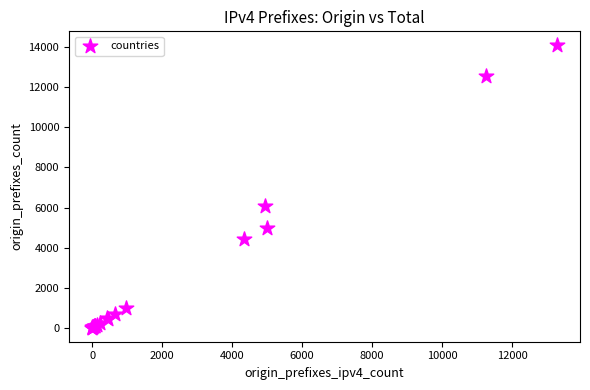

What Y value in the scatter plot is closest to 7048?

6067